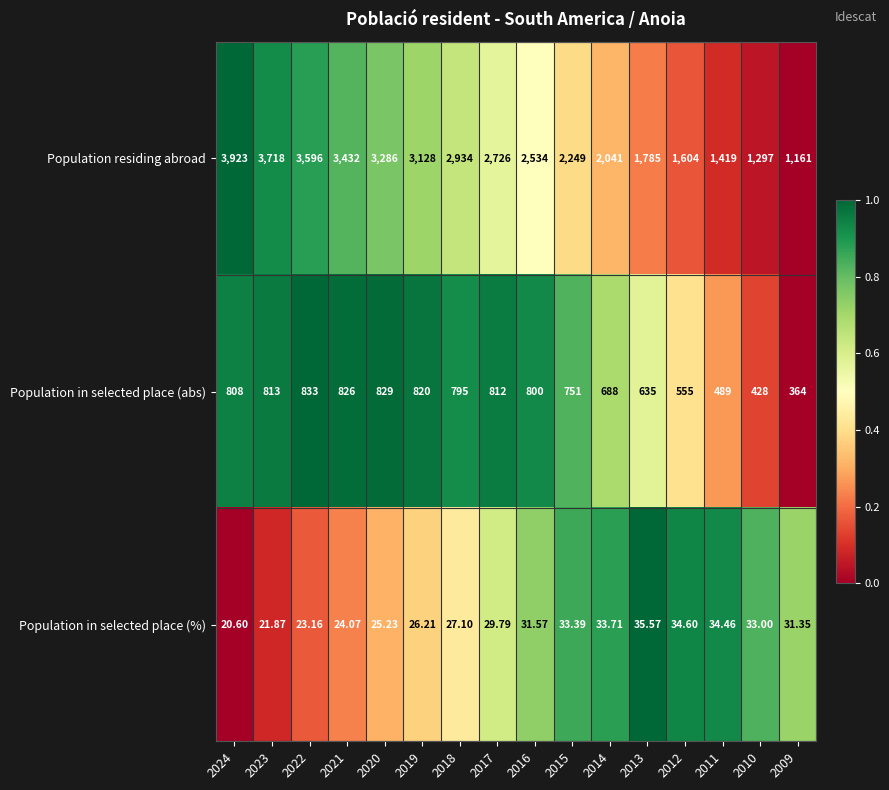

At 2009, list the series in order from smallest to largest.

Population in selected place (%), Population in selected place (abs), Population residing abroad